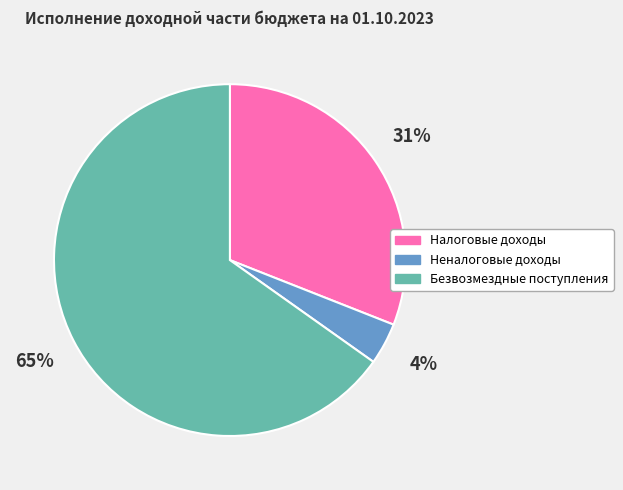

To the nearest percent, what percentage of the pie is Безвозмездные поступления?

65%